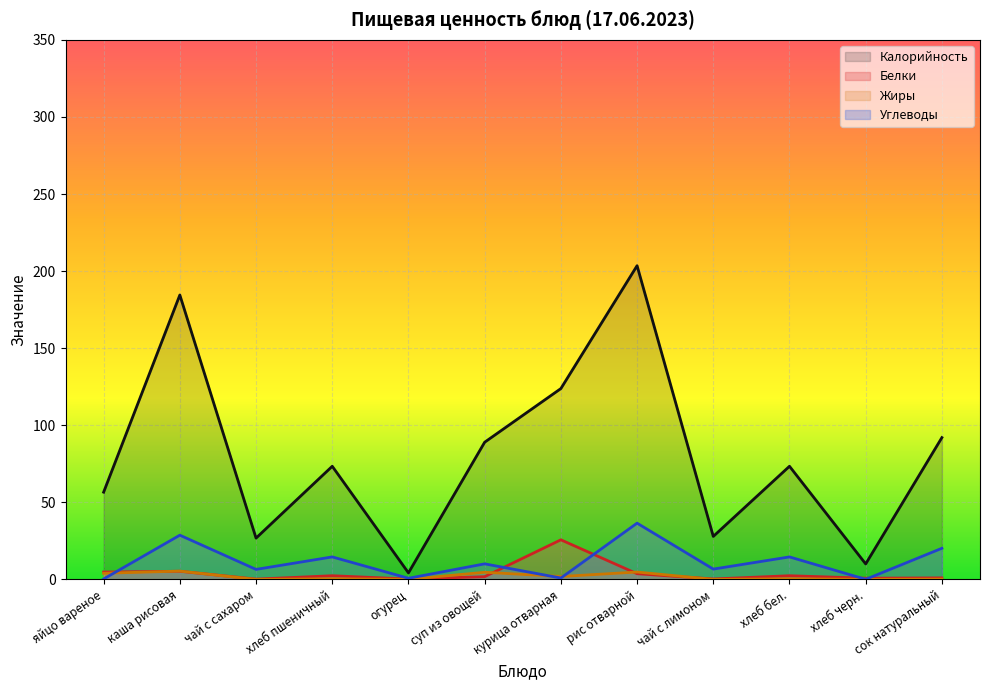

What is the value of the Жиры point at the 2nd from the left?

5.4